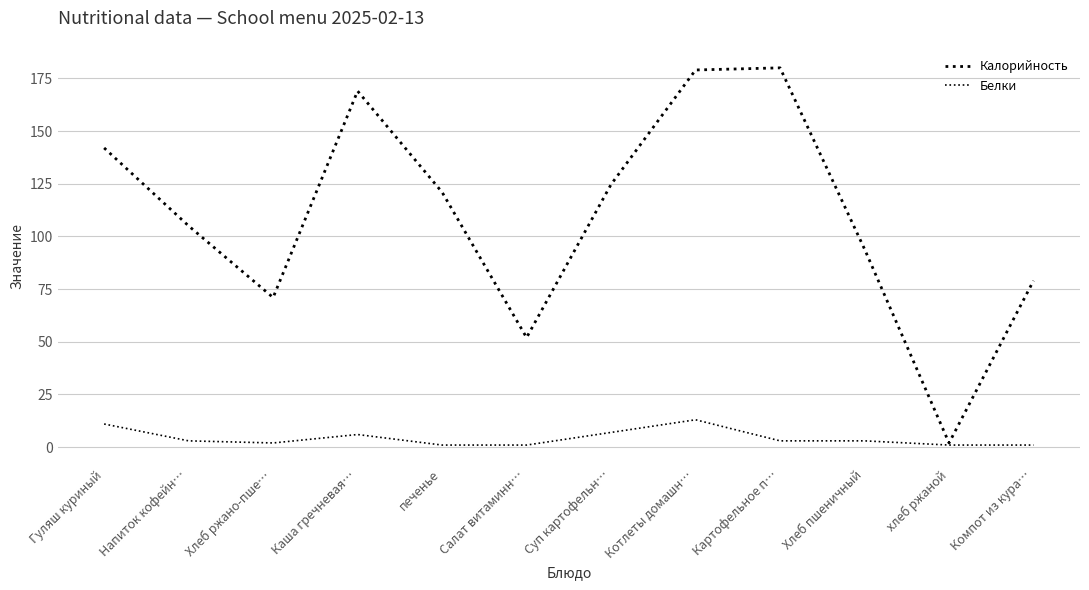

What is the label of the 10th point from the right?

Хлеб ржано-пше…